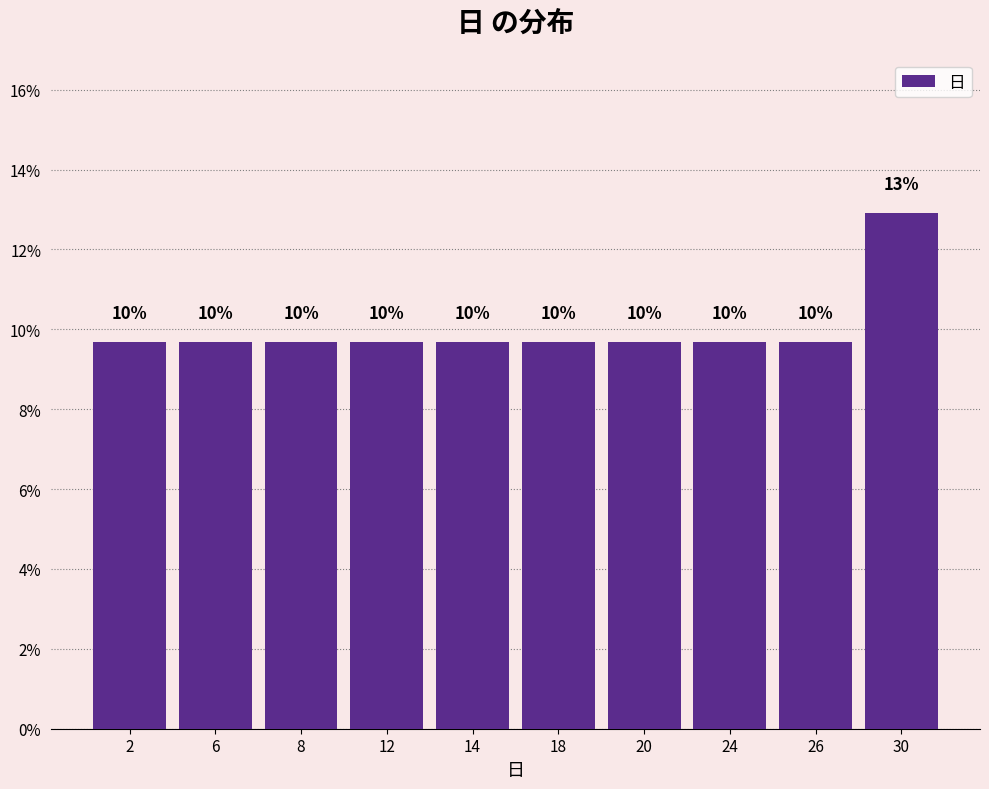

Are the bars horizontal?

No